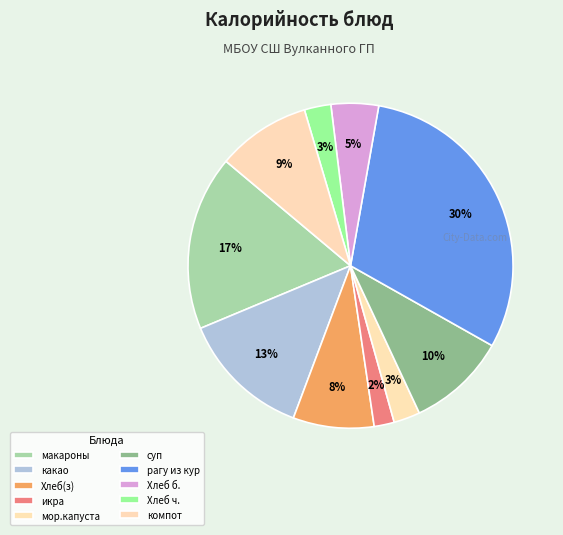

How many slices are in this pie chart?

10